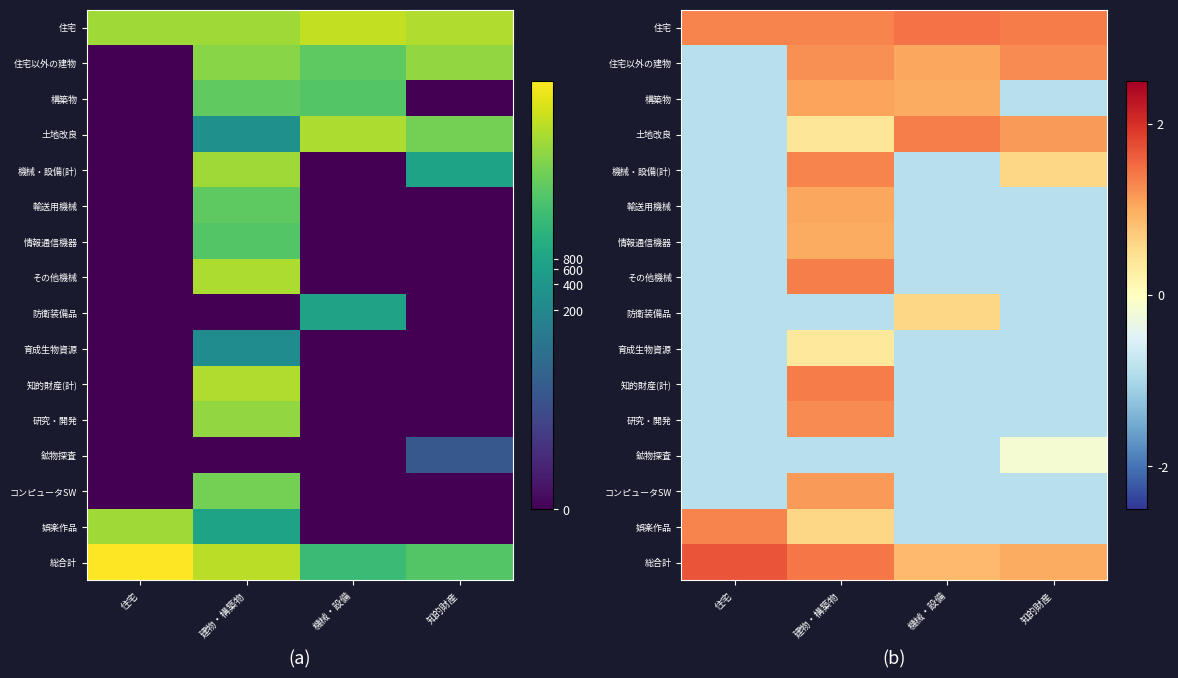

True or false: その他機械 has a value of -1.2 at 住宅.

False